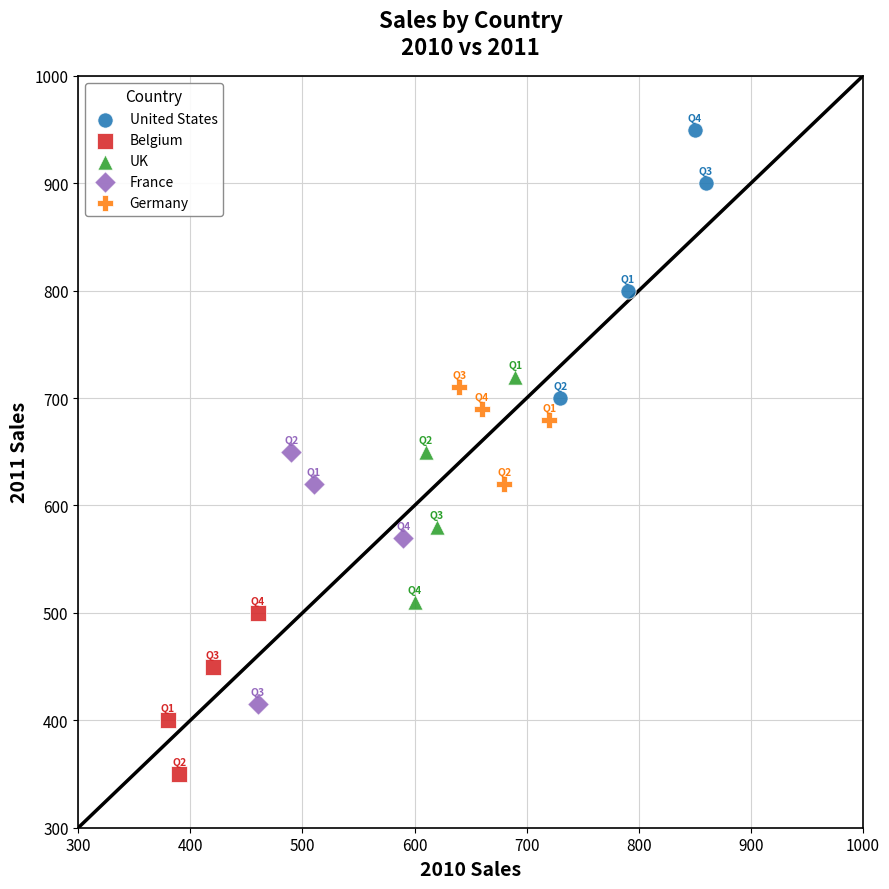

Which series reaches the maximum Y coordinate?

United States